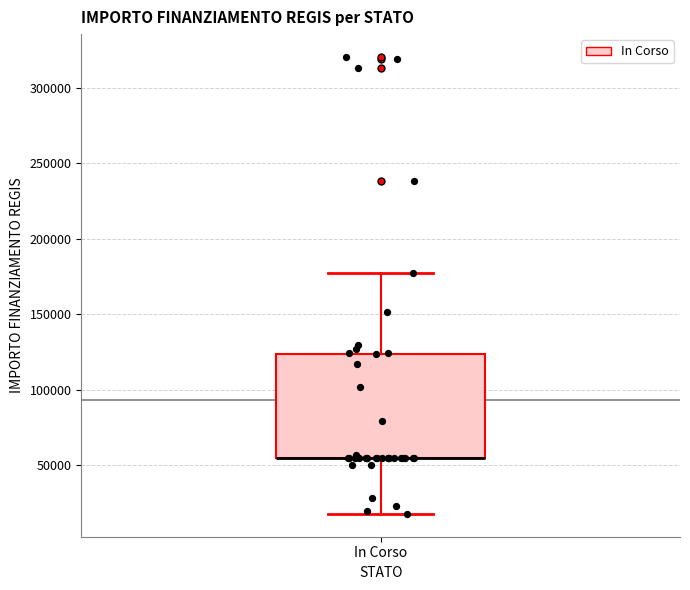

Where does the lower whisker of the box for In Corso end on the y-axis? The values are not printed on the chart, so give them approximately, as read against the axis.

20000